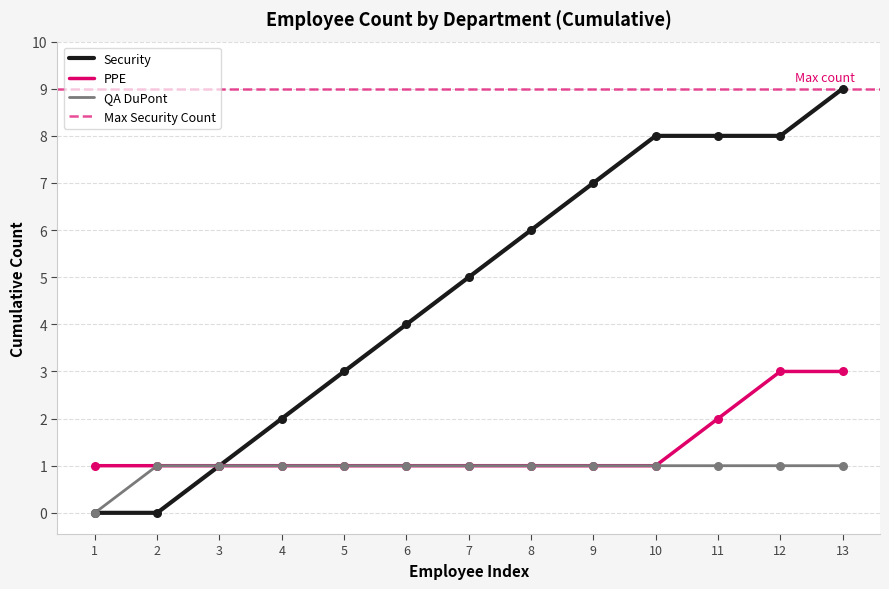

Which has a higher value, 4 or 7?

7